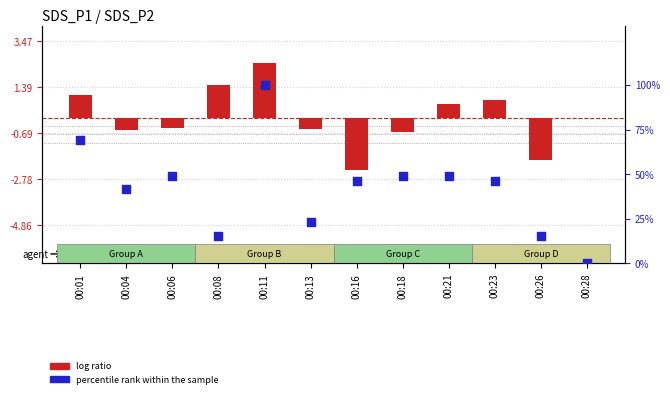

Is the value of percentile rank within the sample at 00:28 greater than the value of log ratio at 00:01?

No